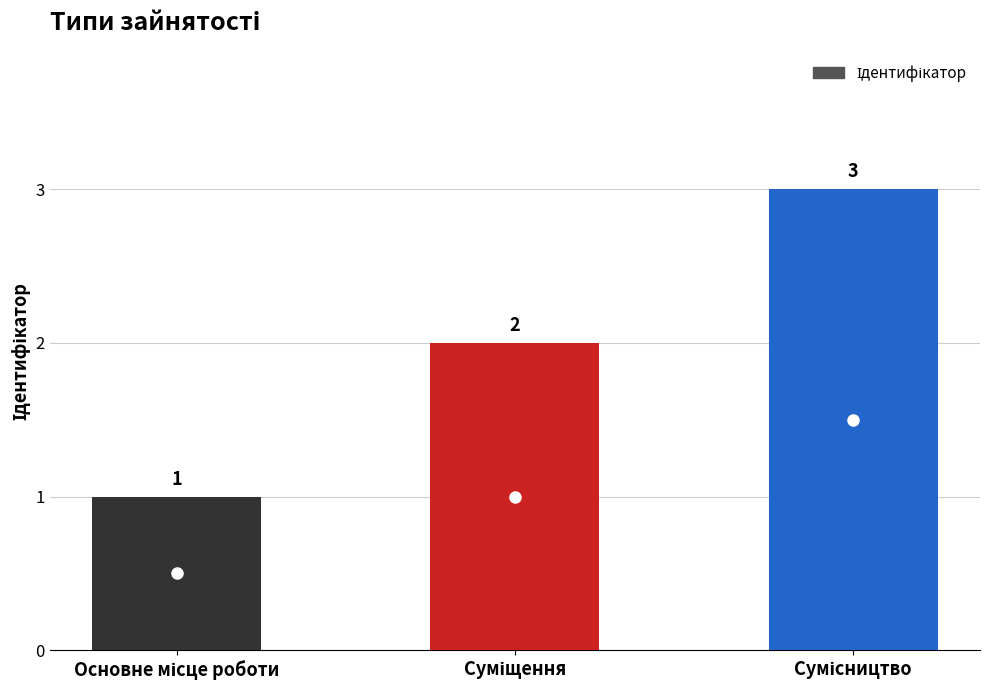

How many values are between 1 and 3?

3